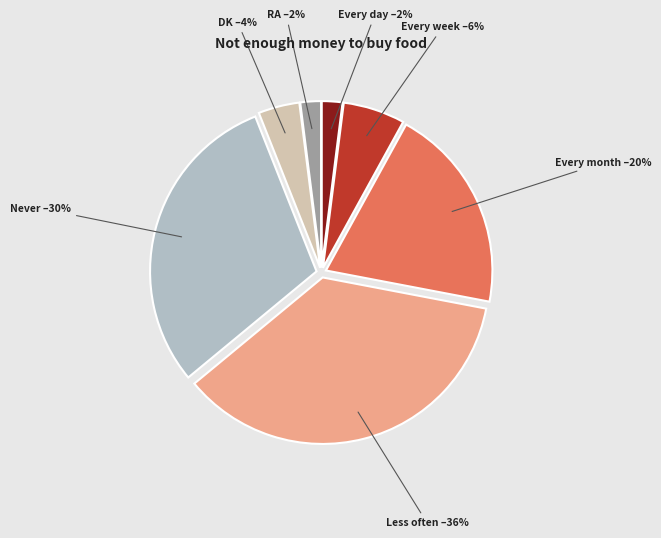

To the nearest percent, what is the difference between the largest and smallest slice percentages?

34%